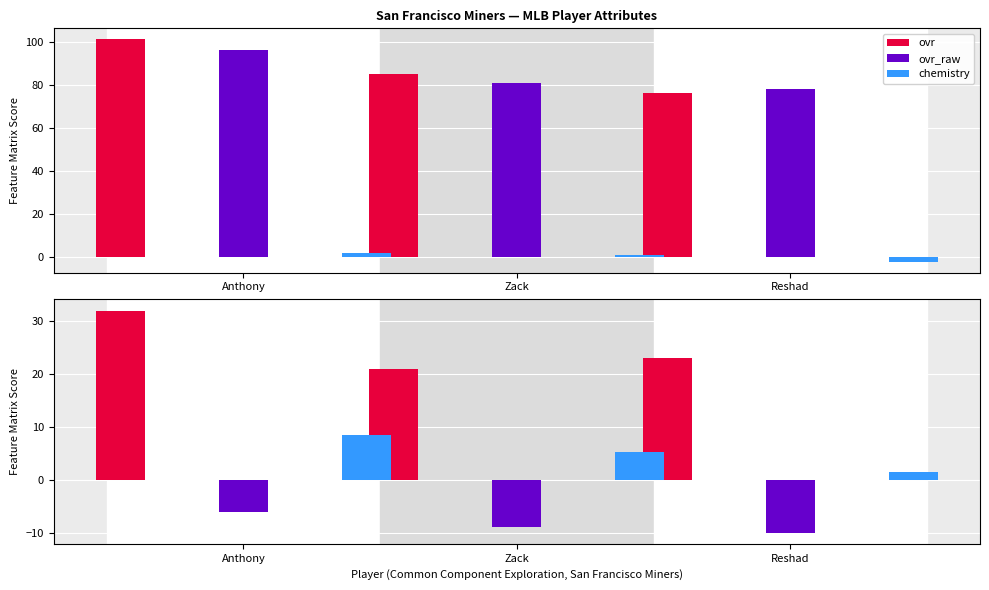

What is the total value across all series at Anthony?

233.4